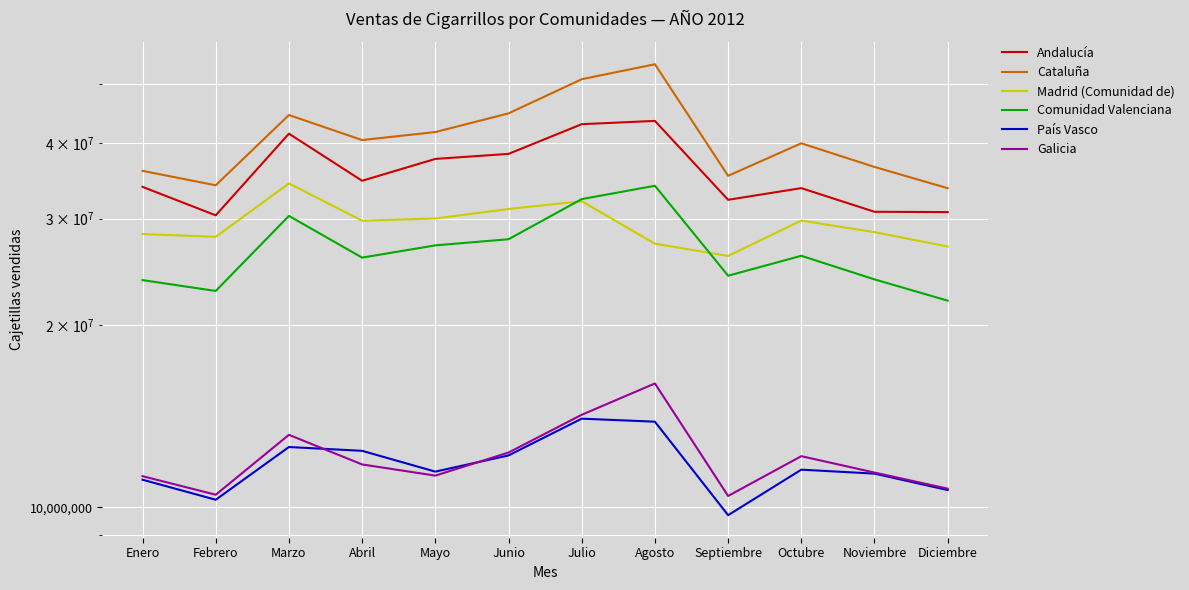

What is the difference between the highest and lowest values at Junio?

32582849